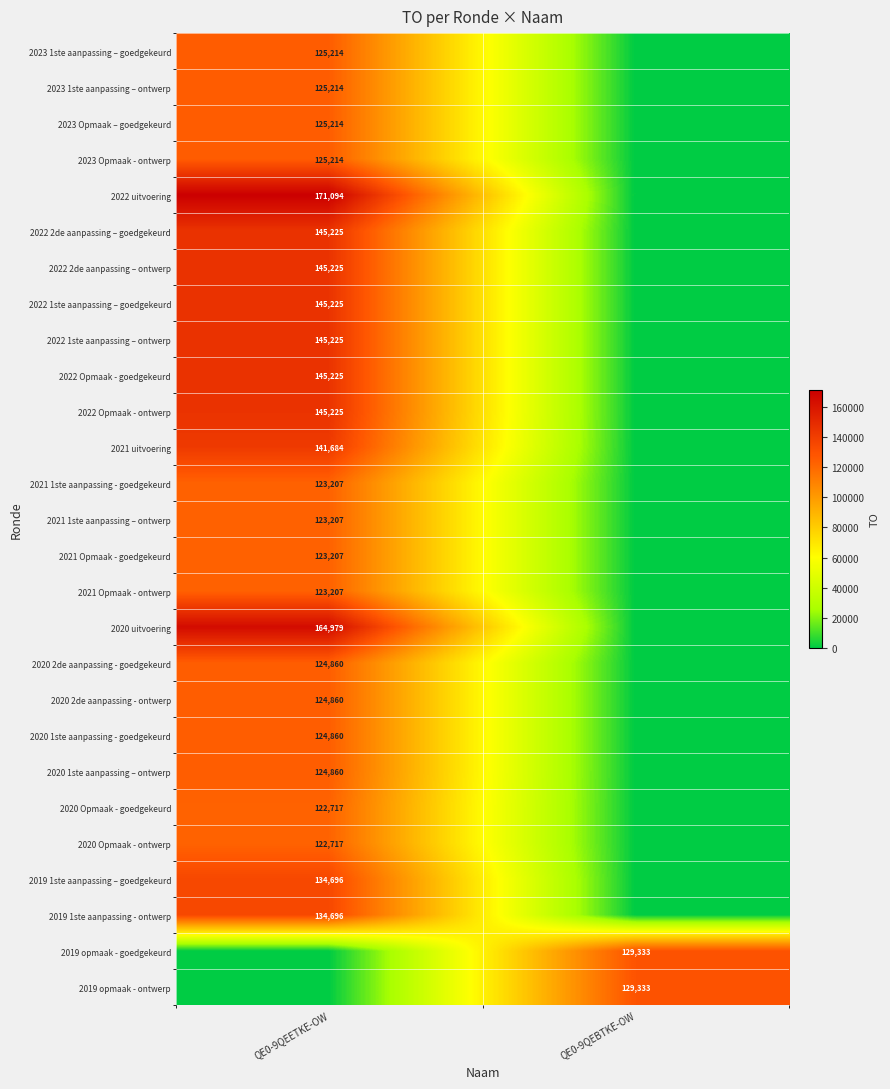

True or false: 2019 opmaak - ontwerp has a value of 205331 at QE0-9QEBTKE-OW.

False